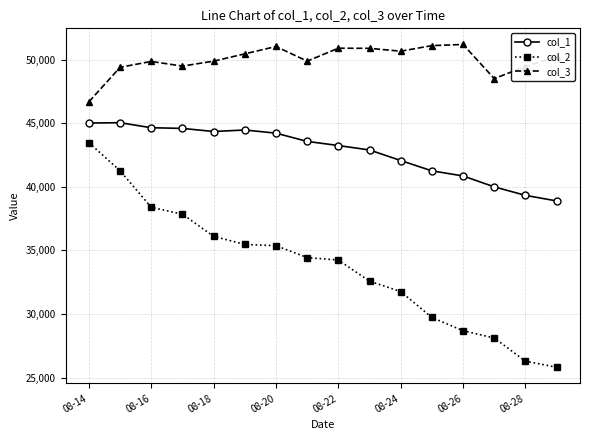

What is the smallest value displayed?

25811